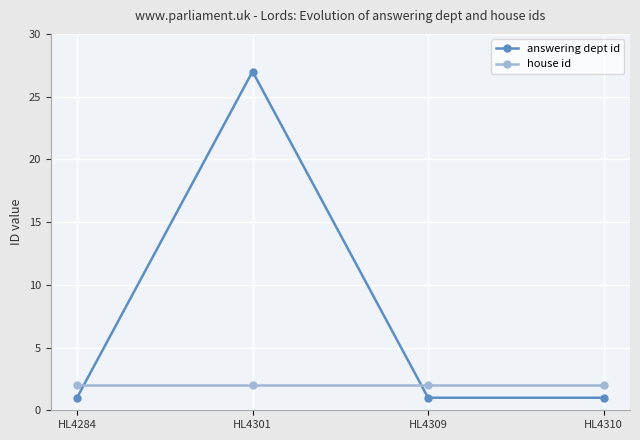

True or false: house id has a value of 1 at HL4284.

False